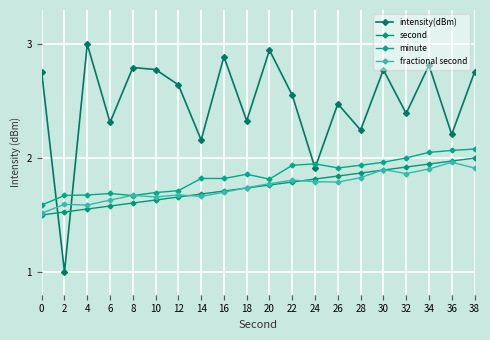

Does the chart have visible grid lines?

Yes